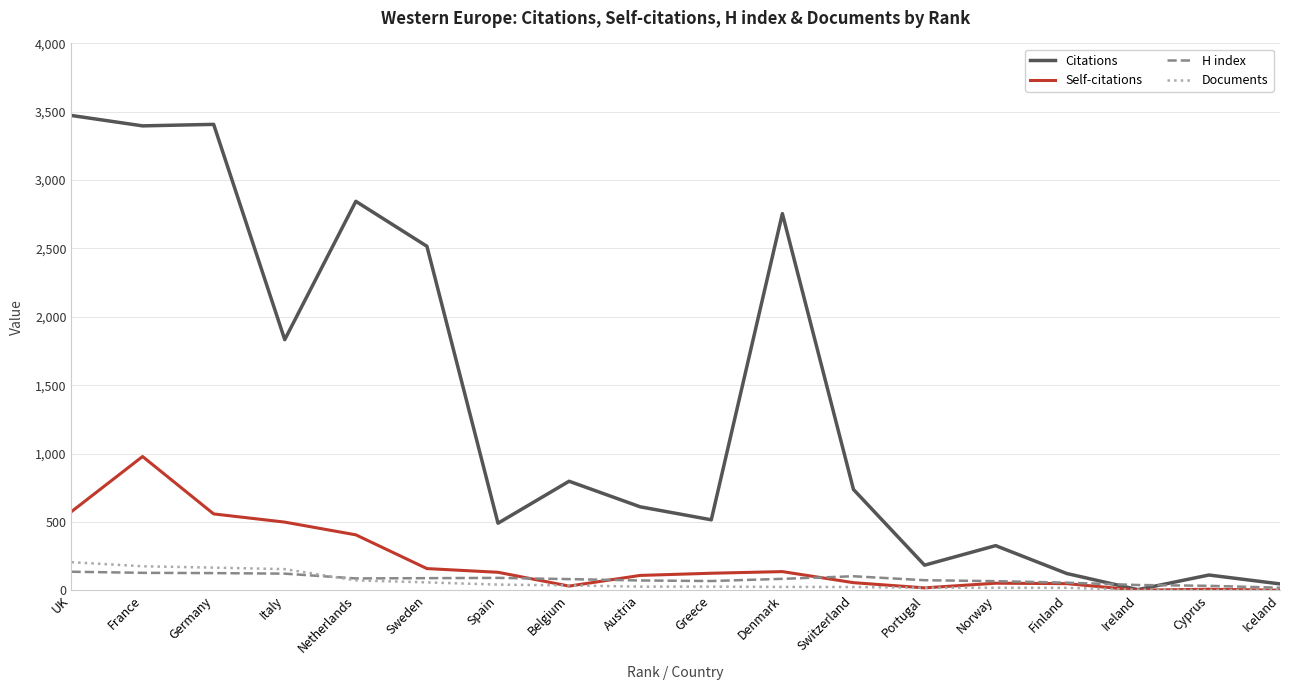

At which label does Self-citations reach its peak?

France